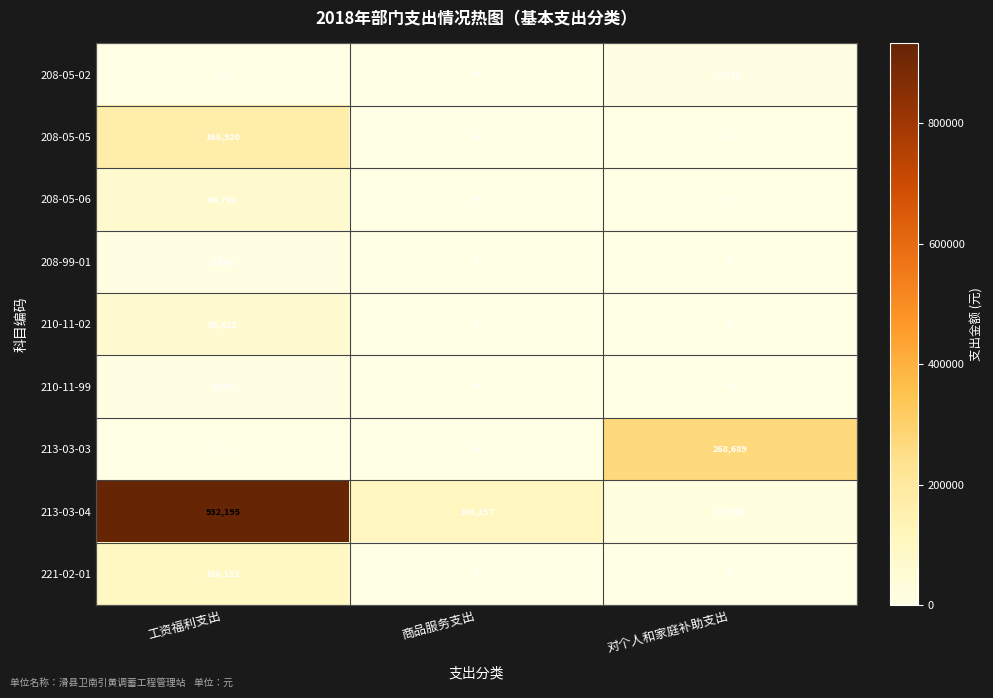

The value of 210-11-02 at 商品服务支出 is 0. True or false?

True